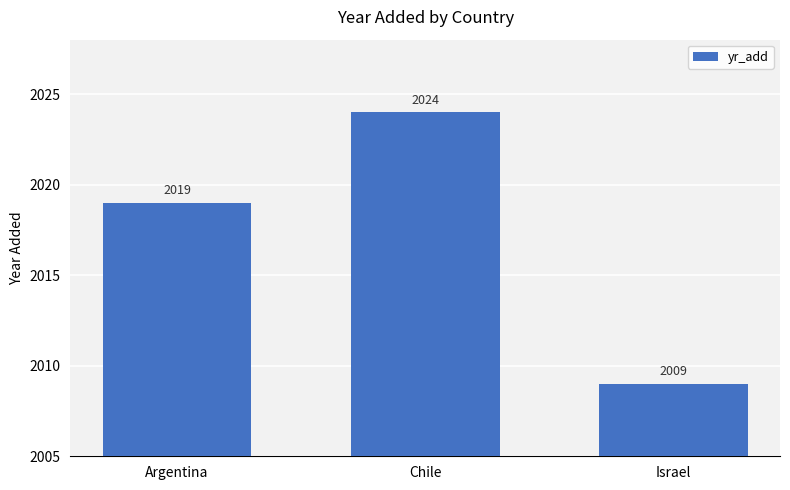

The value at Chile is 1081. True or false?

False